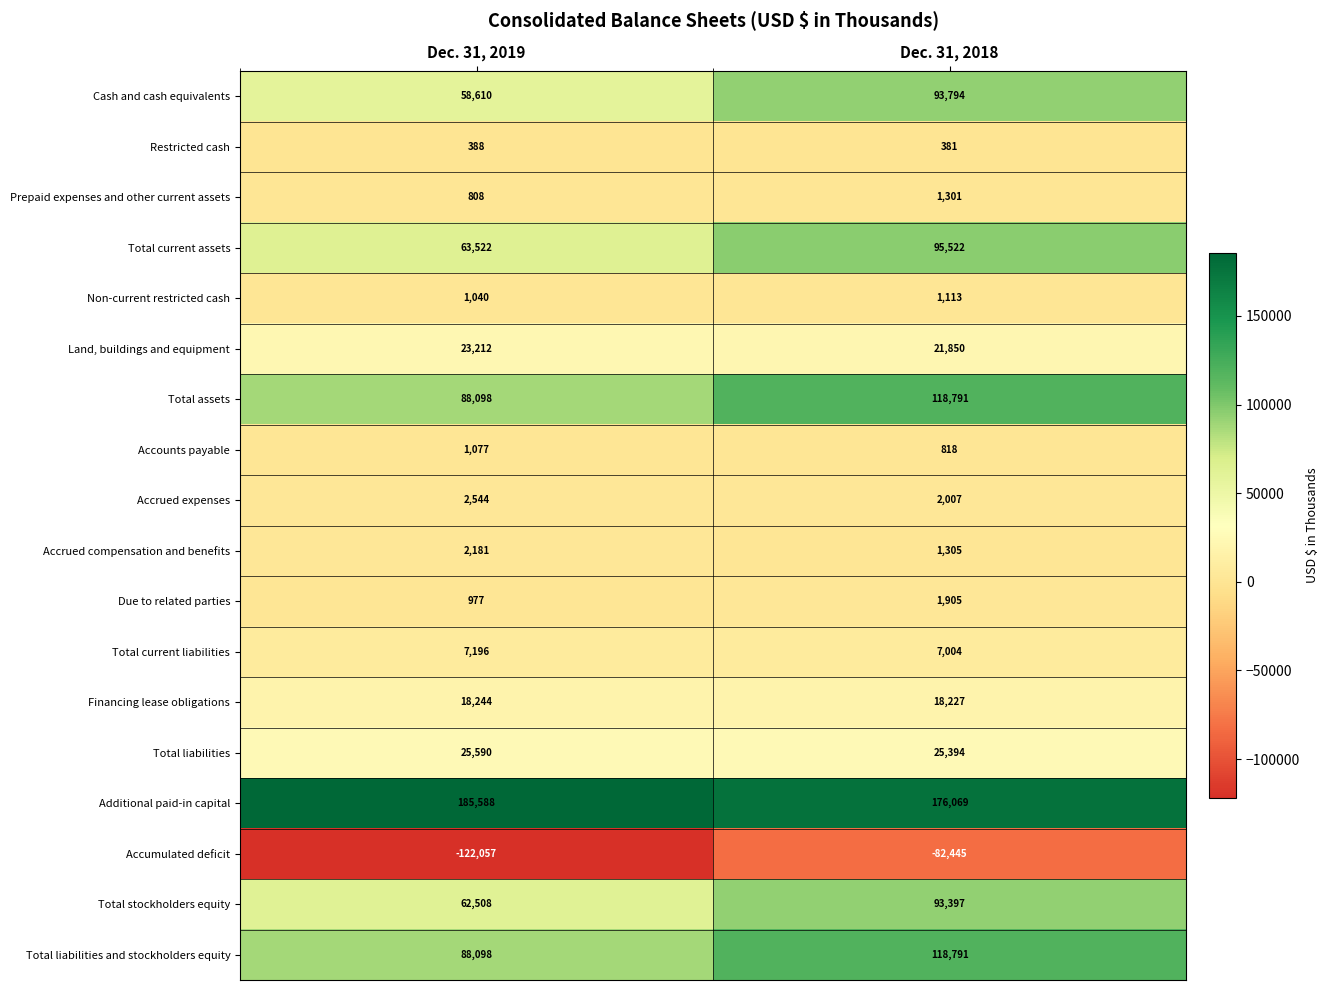

The Total assets series shows 177008 at Dec. 31, 2018. True or false?

False